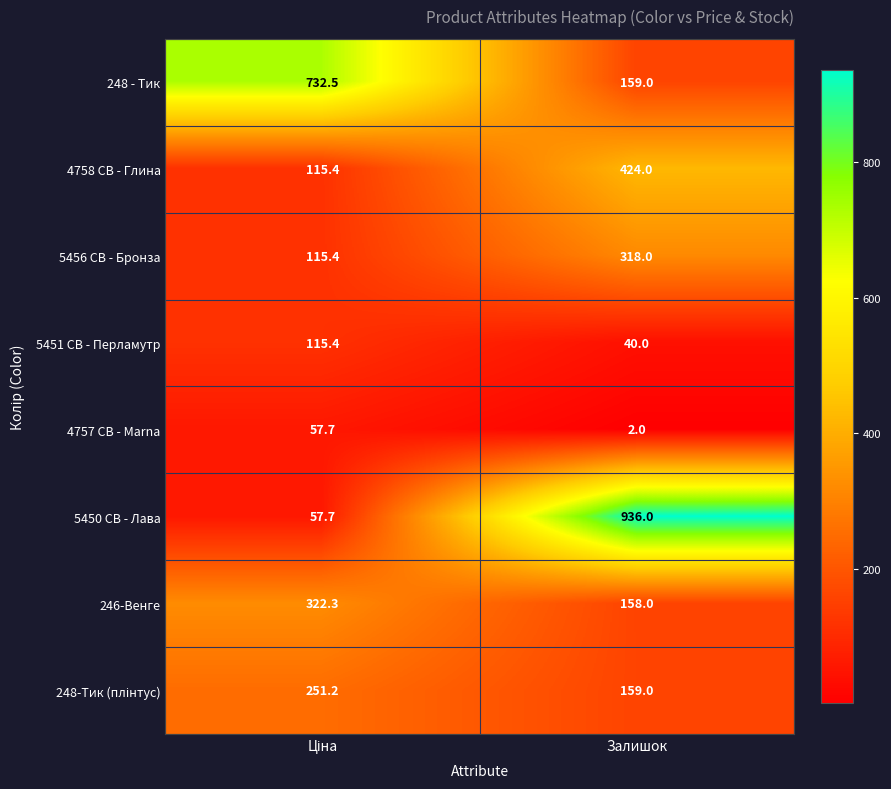

How many categories are shown in the chart?

2